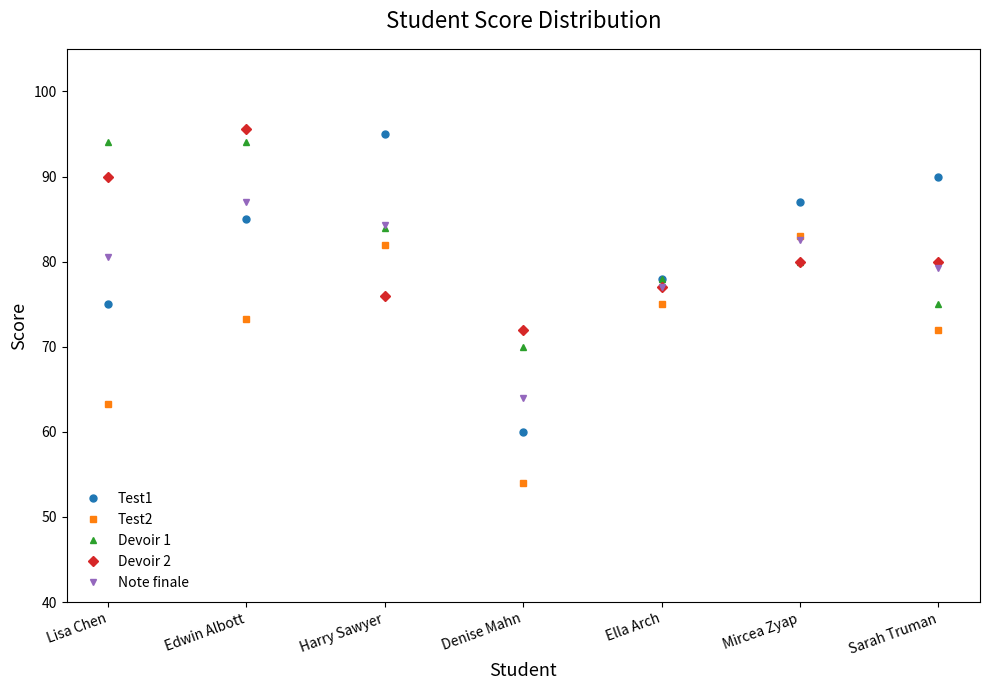

True or false: Devoir 2 has more than 0 interior local peaks.

True